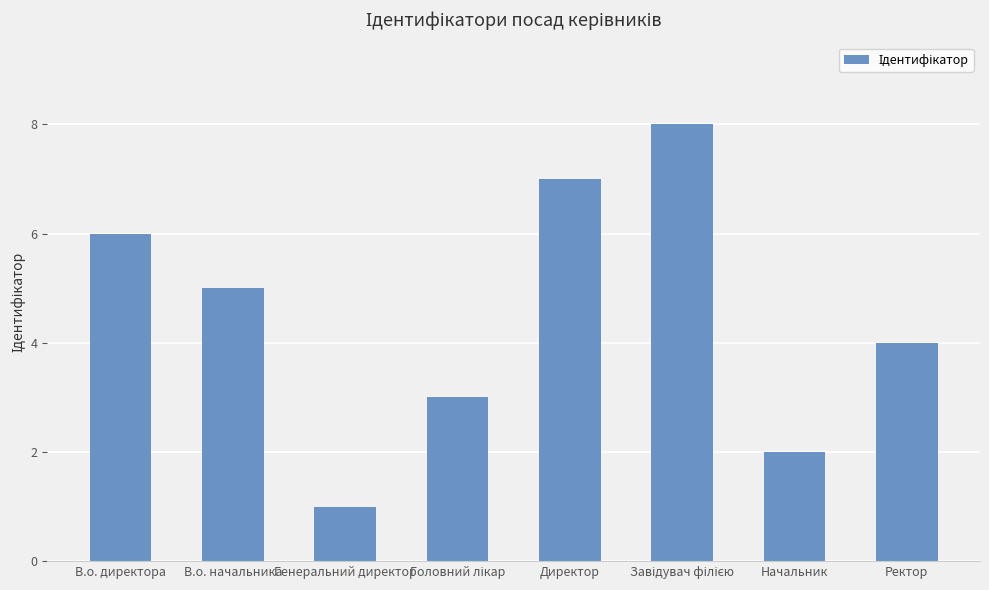

How many data points are less than 5?

4